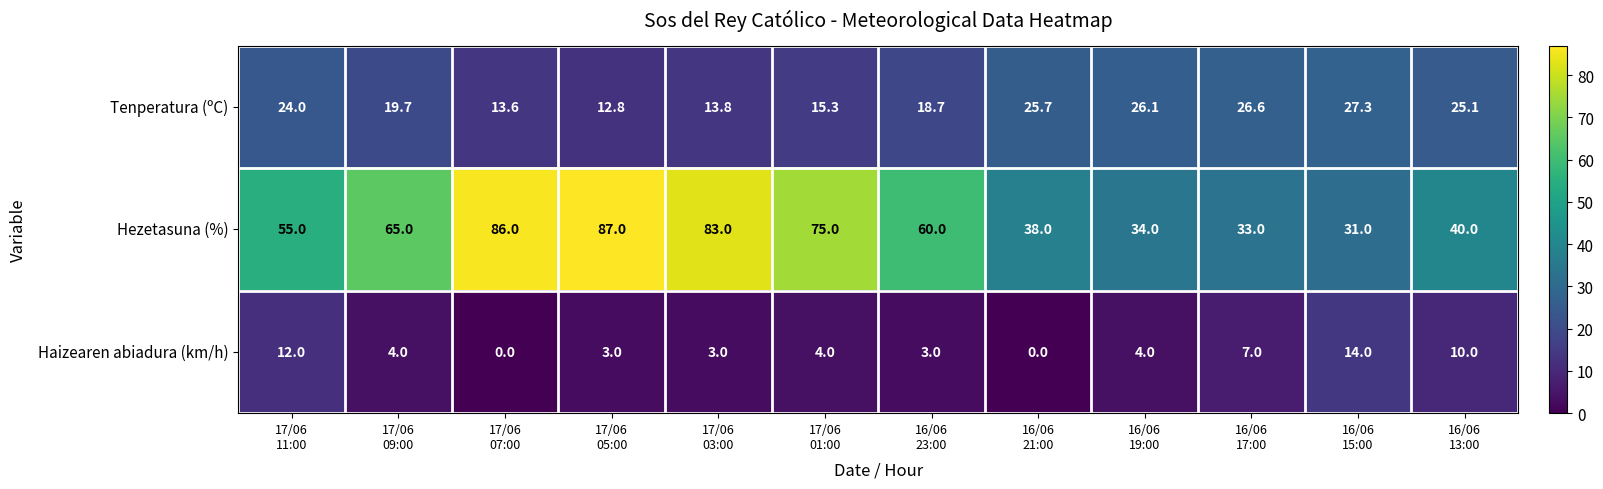

Which series has the largest total across all categories?

Hezetasuna (%)